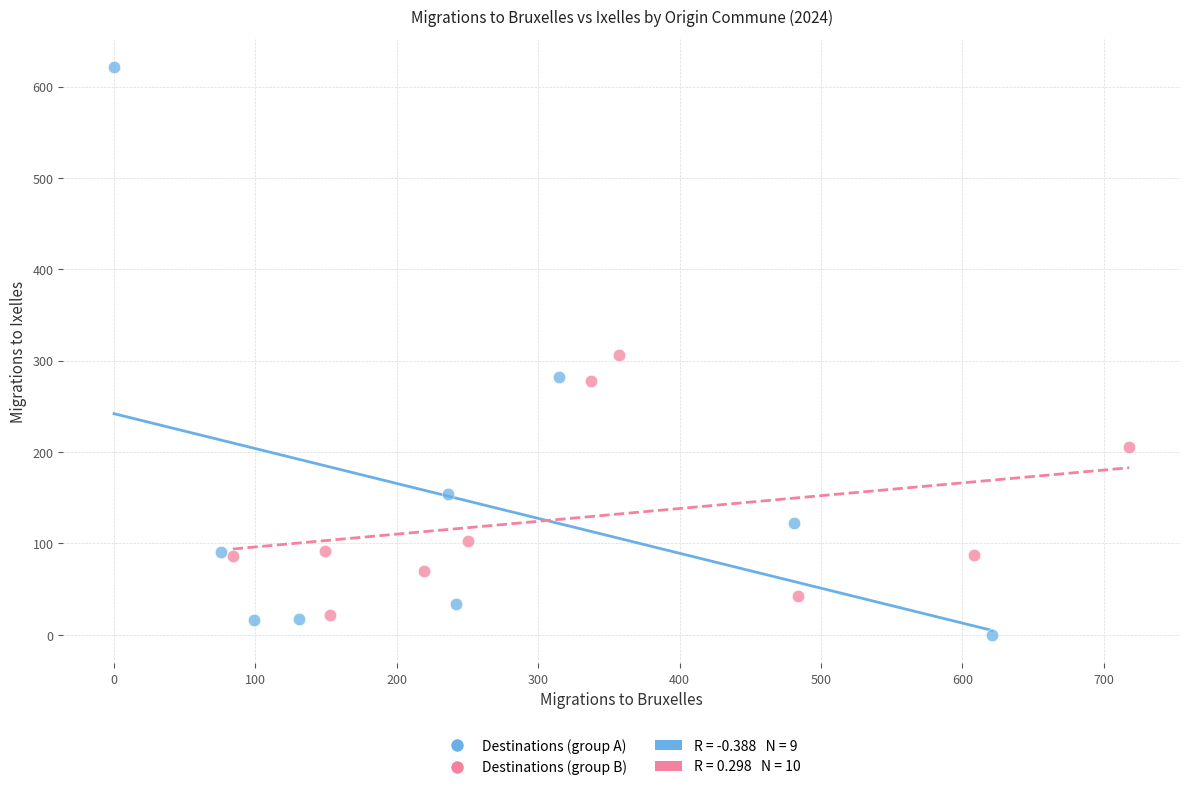

Which series reaches the maximum Y coordinate?

Destinations (group A)